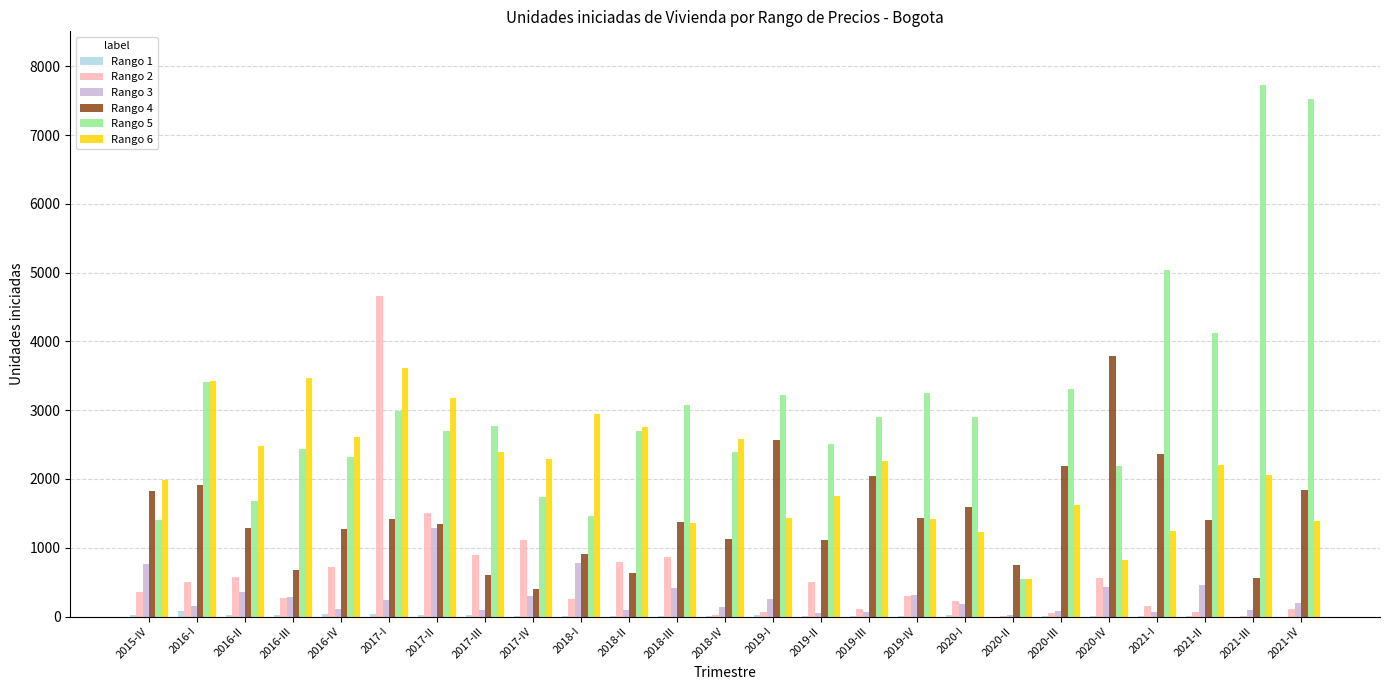

True or false: Rango 3 has a value of 72 at 2019-III.

True